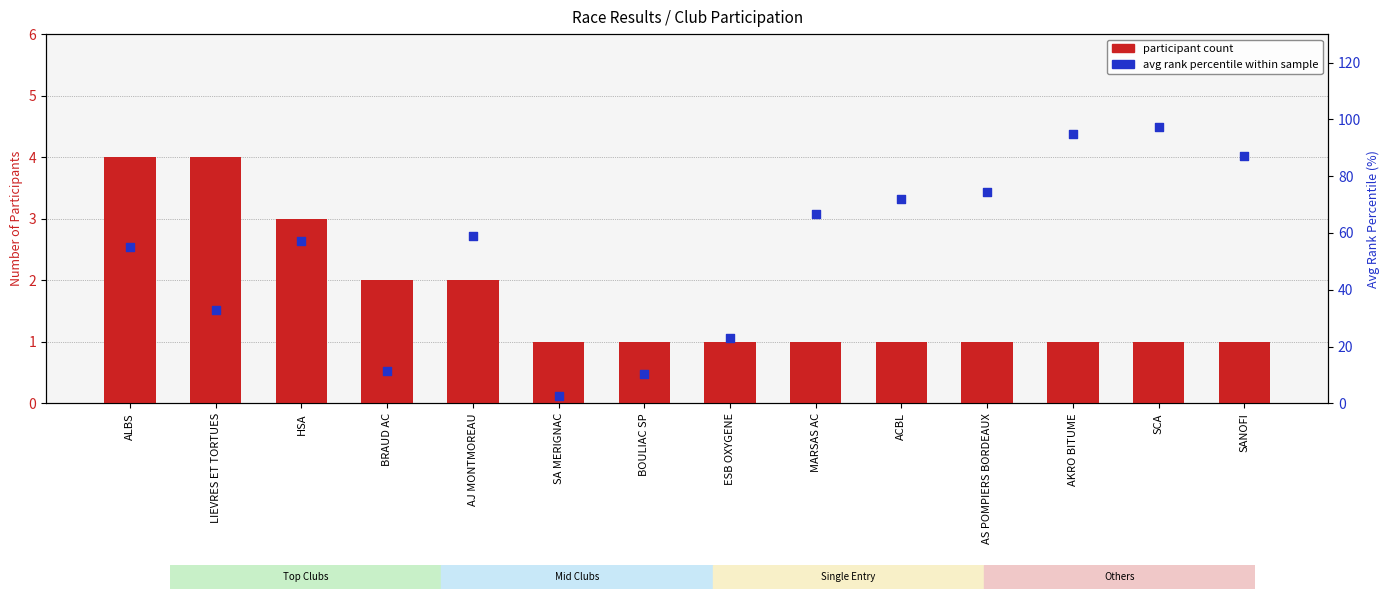

Which series reaches the maximum Y coordinate?

avg rank percentile